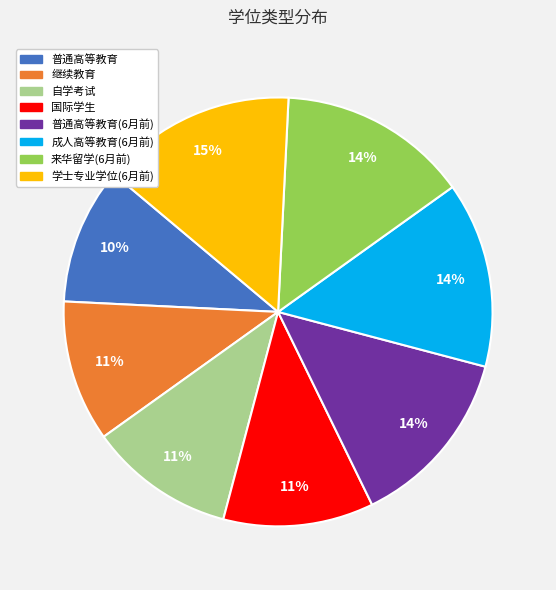

Which has a higher value, 继续教育 or 普通高等教育(6月前)?

普通高等教育(6月前)